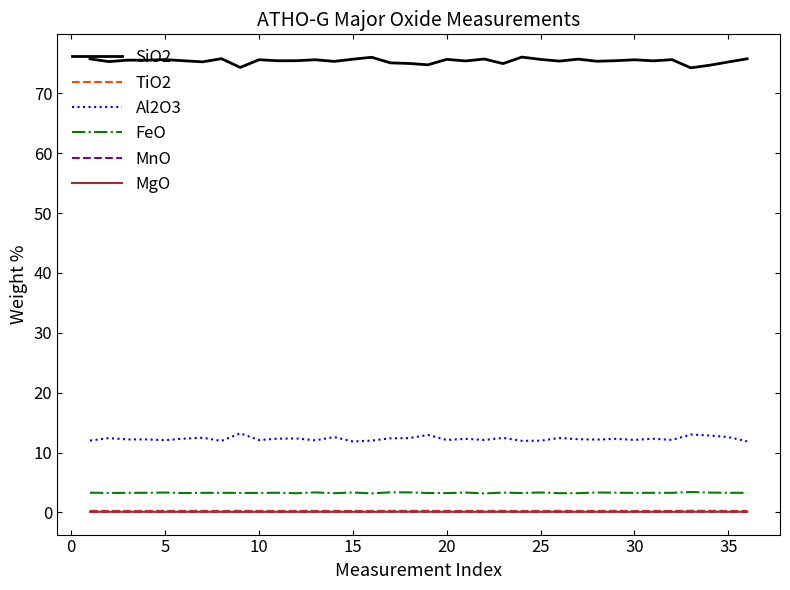

True or false: MnO and FeO intersect in this chart.

False